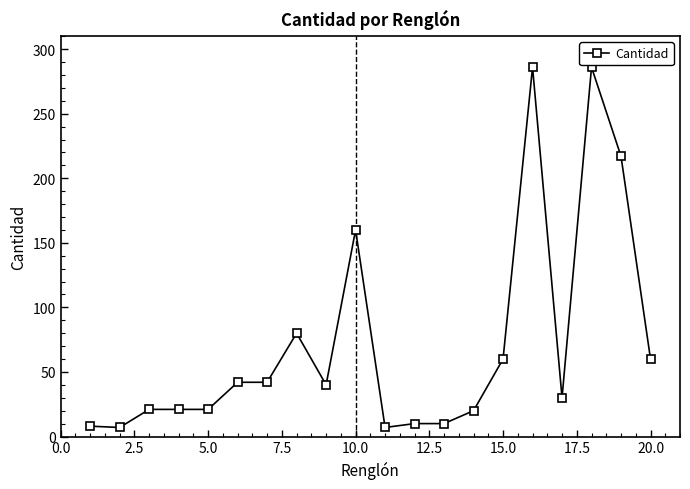

How many lines are shown in the chart?

1